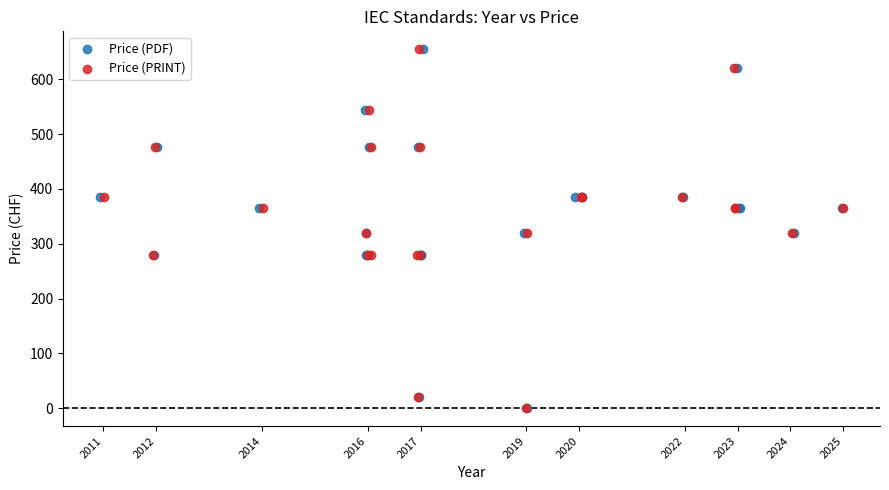

What are all the series names shown in the legend?

Price (PDF), Price (PRINT)